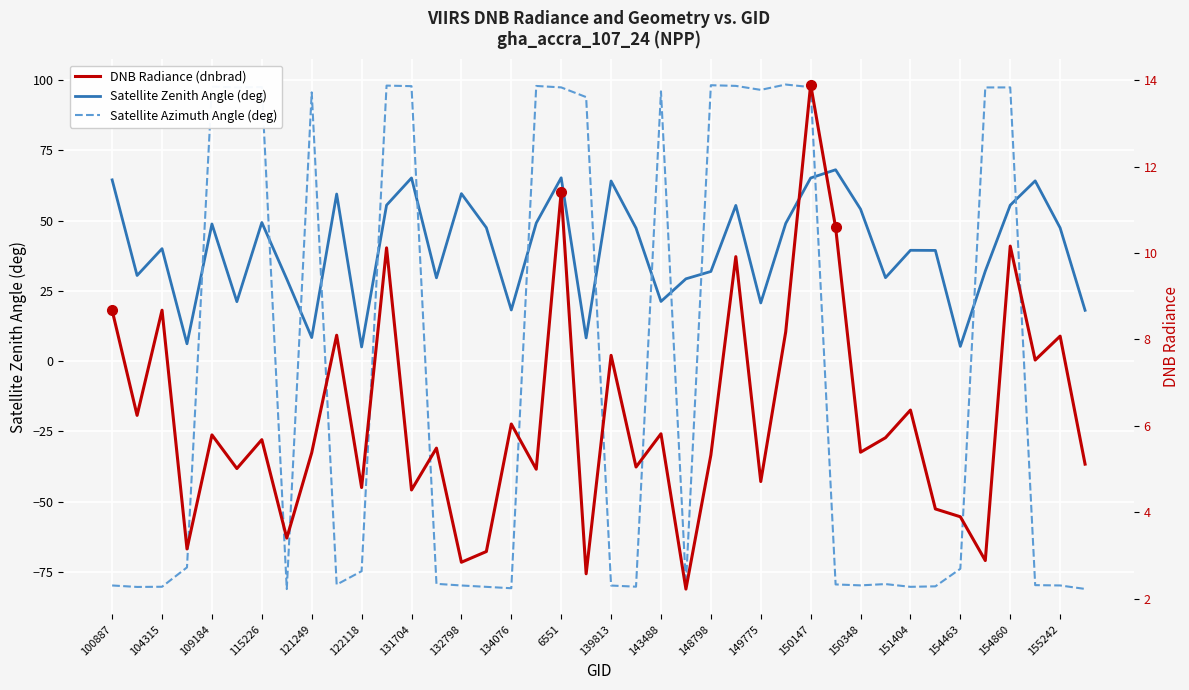

What is the average value of the DNB Radiance (dnbrad) series?

6.2